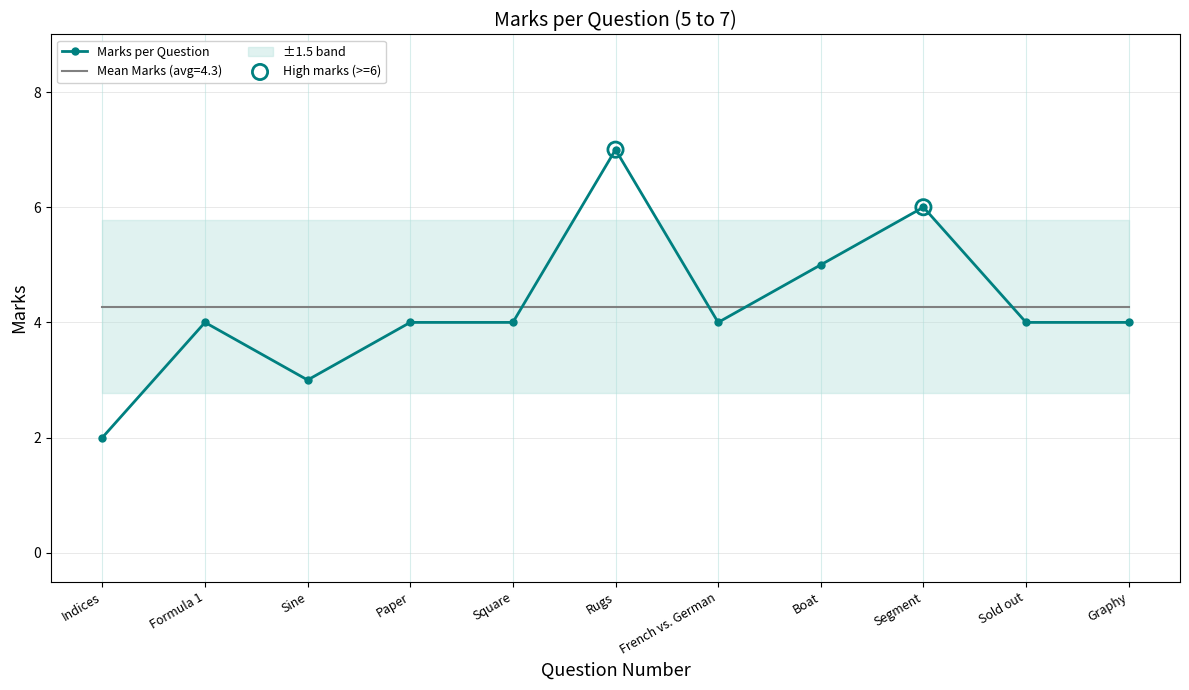

Between Paper and Graphy, which is larger?

Paper